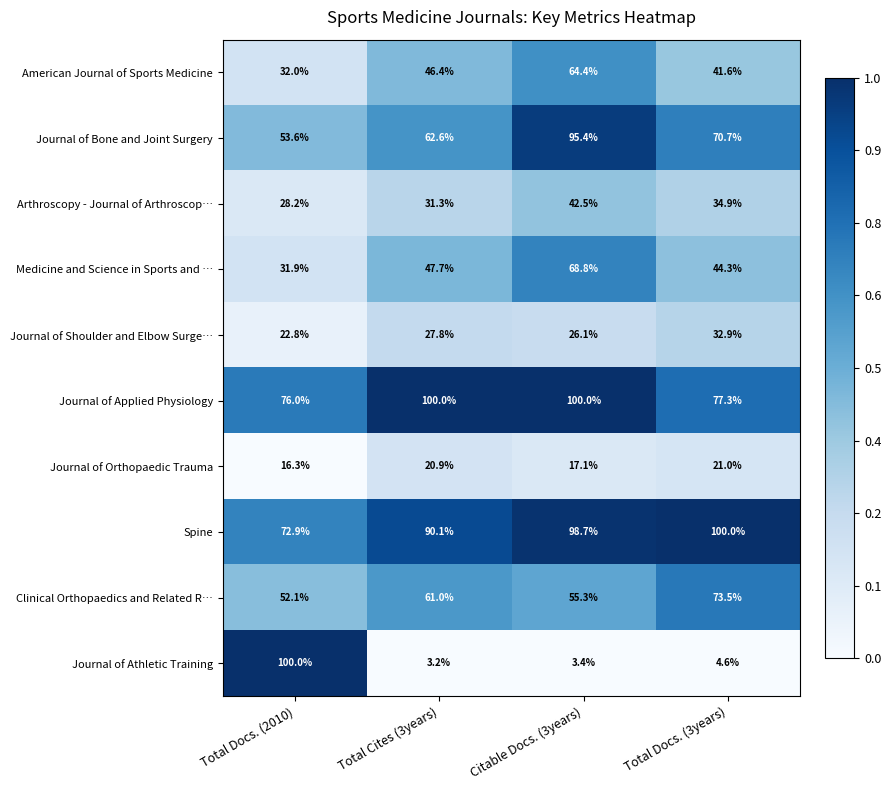

Between Total Cites (3years) and Citable Docs. (3years), which series saw the biggest shift?

Journal of Bone and Joint Surgery